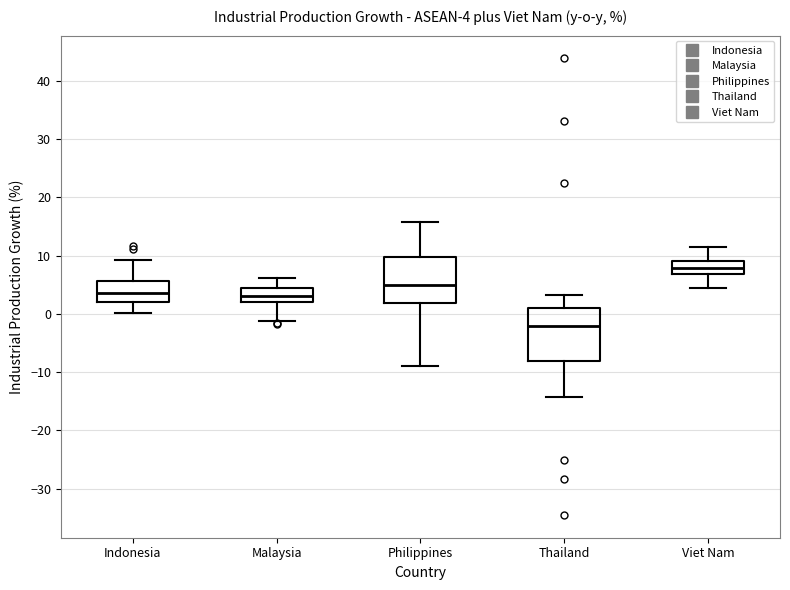

Which box has the lowest median line?

Thailand